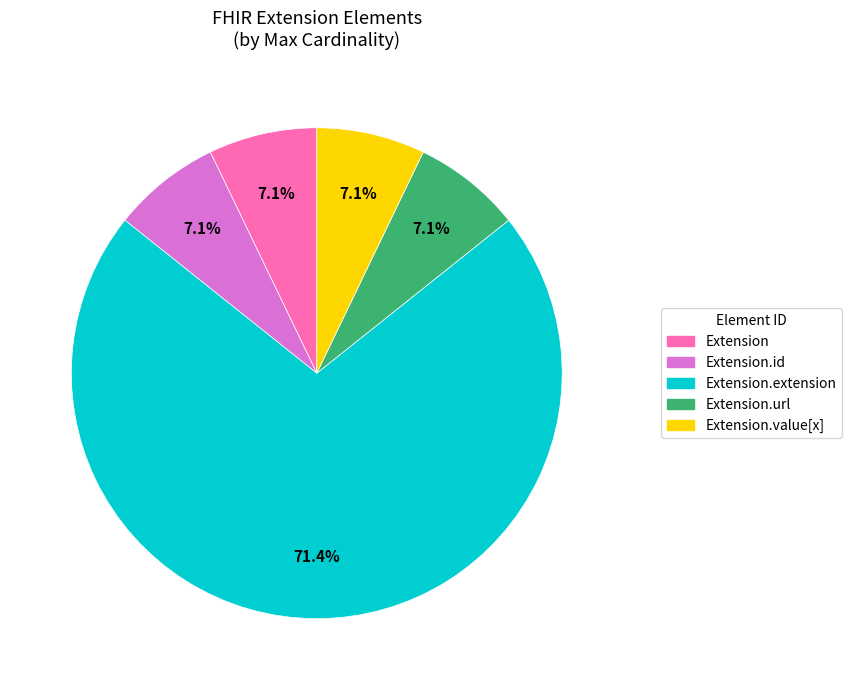

Is there any slice that represents more than half of the pie?

Yes